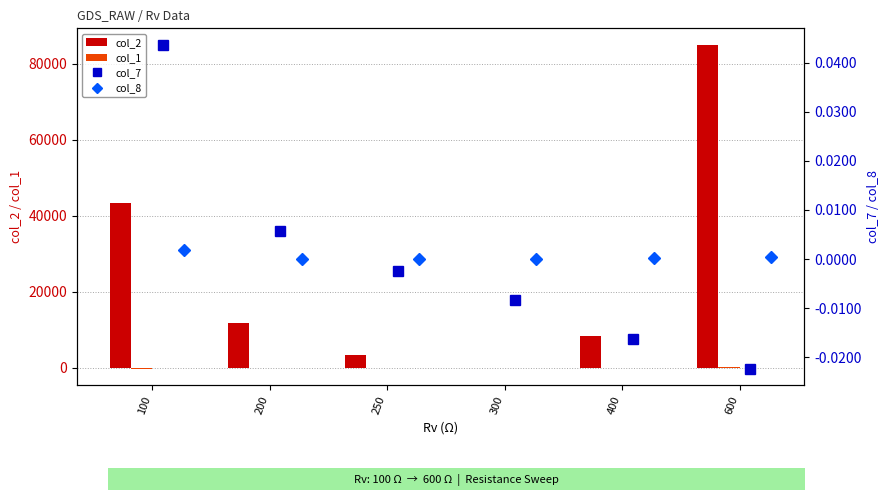

Which series has the largest range (max minus min)?

col_2